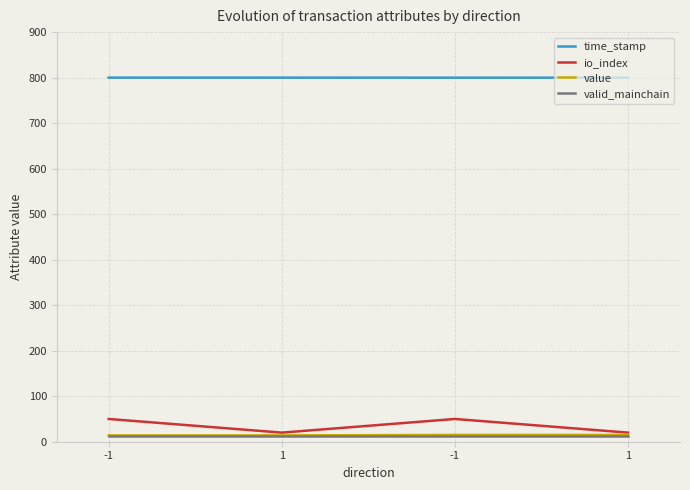

True or false: value and io_index cross at least once.

False